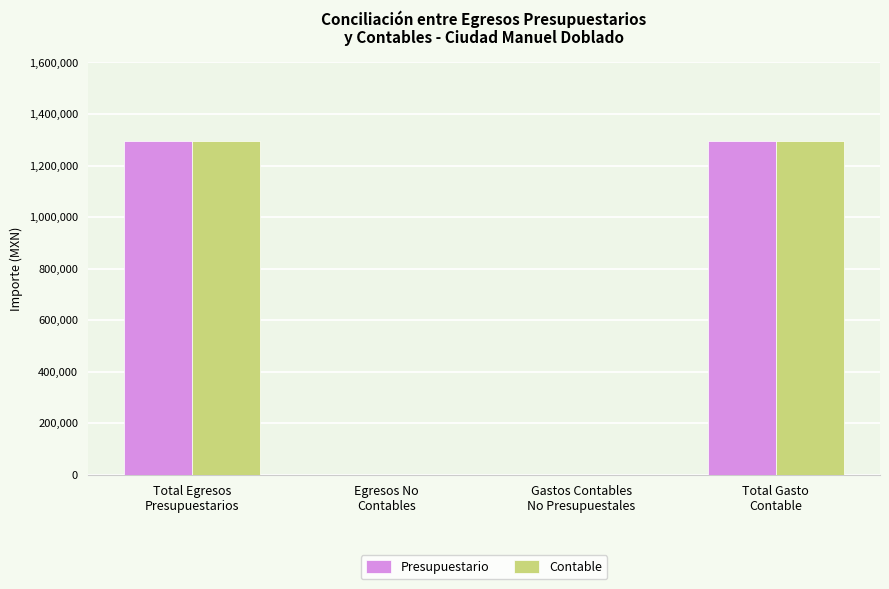

What is the sum of all Presupuestario values?

2589461.0